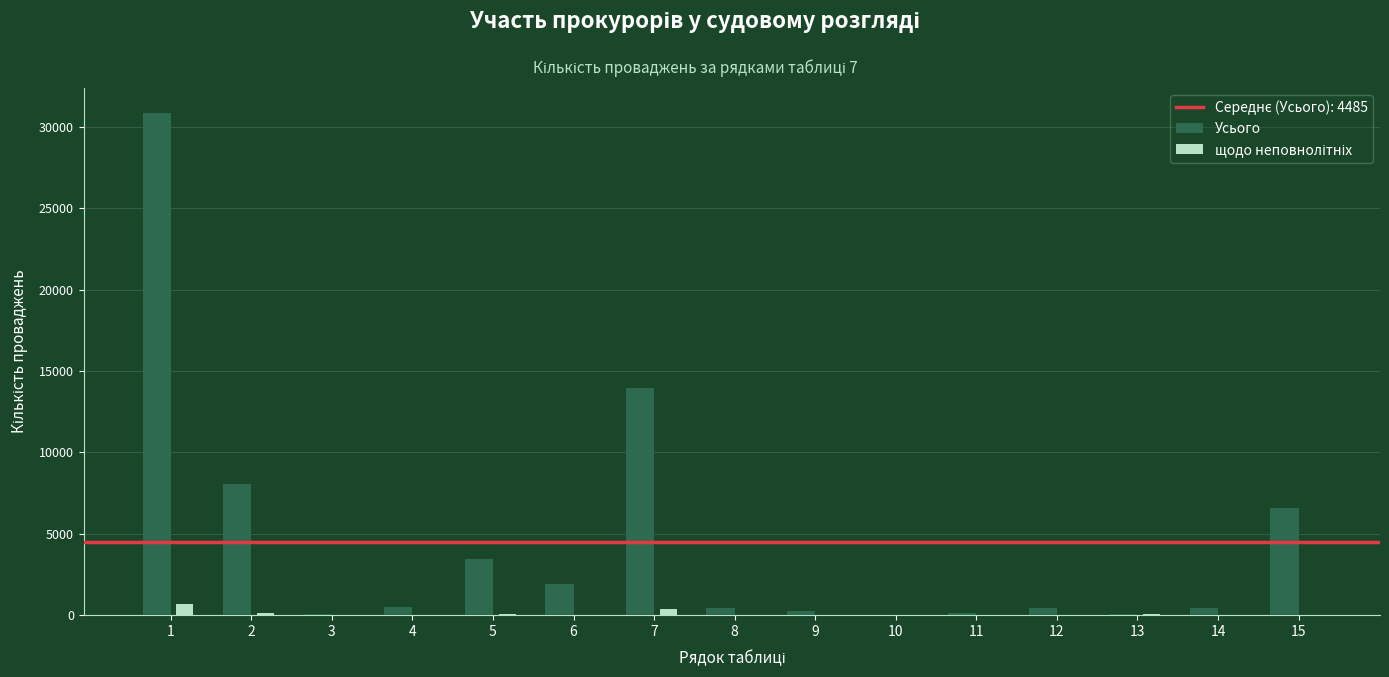

Which series has the largest total across all categories?

Усього